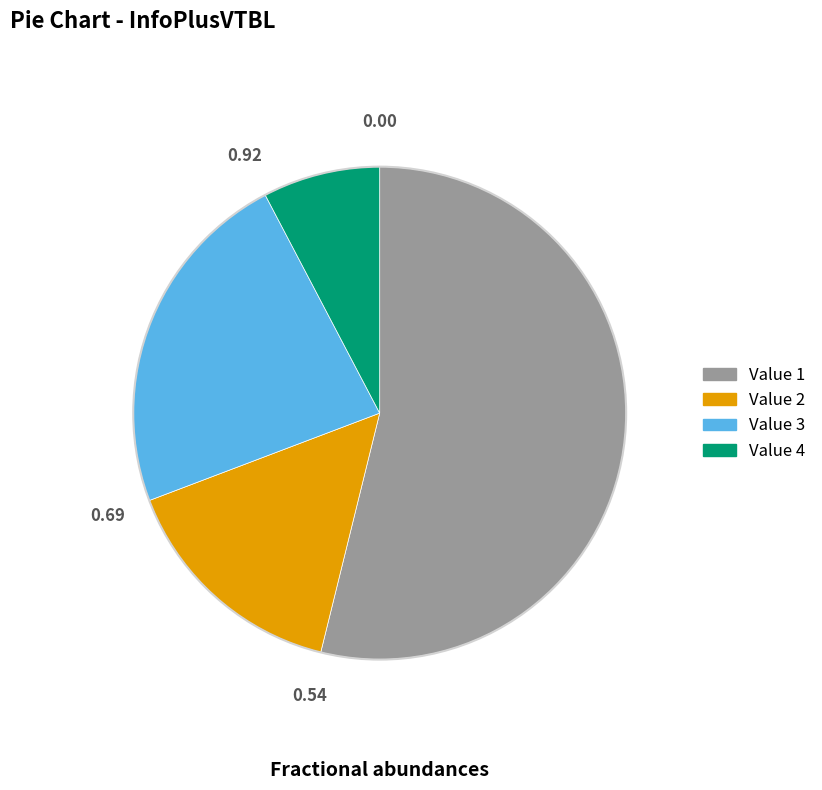

Combined, do Value 4 and Value 2 account for over 50%?

No